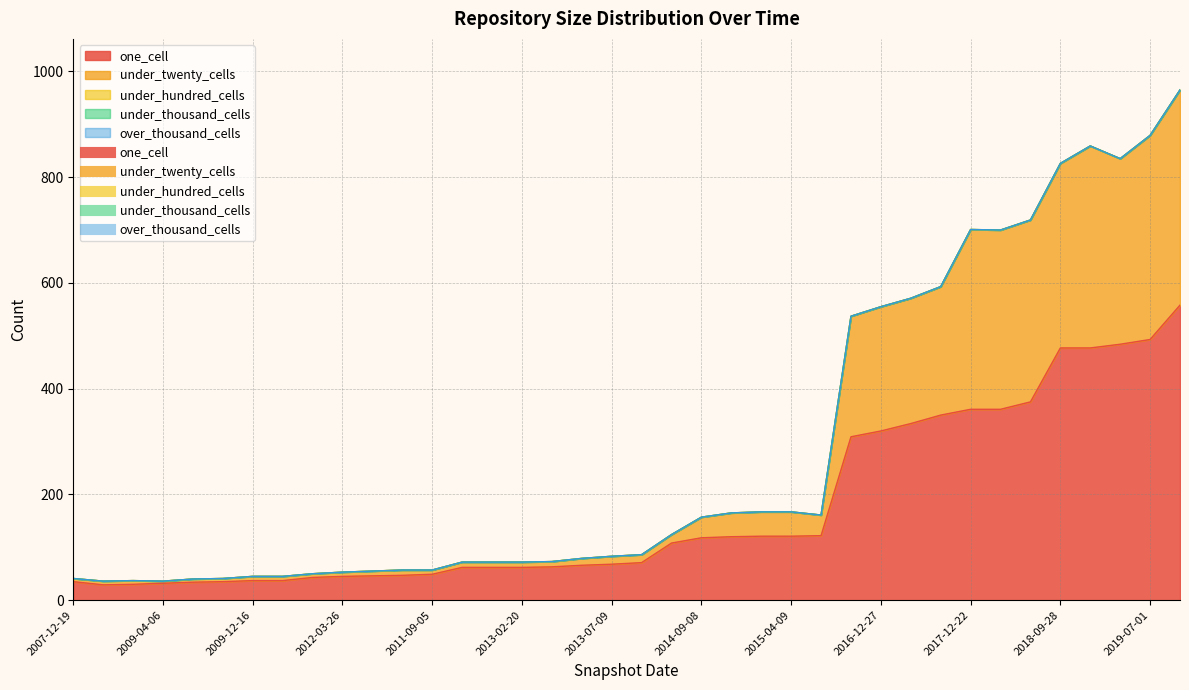

Is it true that under_twenty_cells equals 3 at 2008-06-27?

False